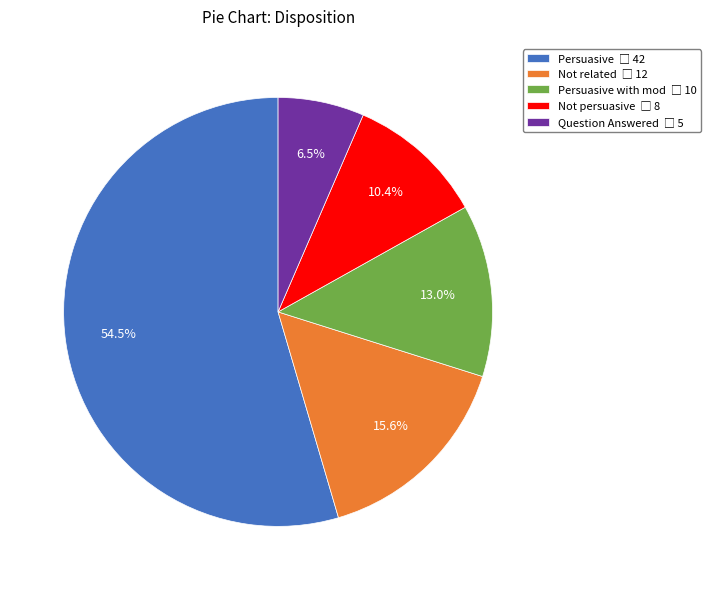

Is there any slice that represents more than half of the pie?

Yes